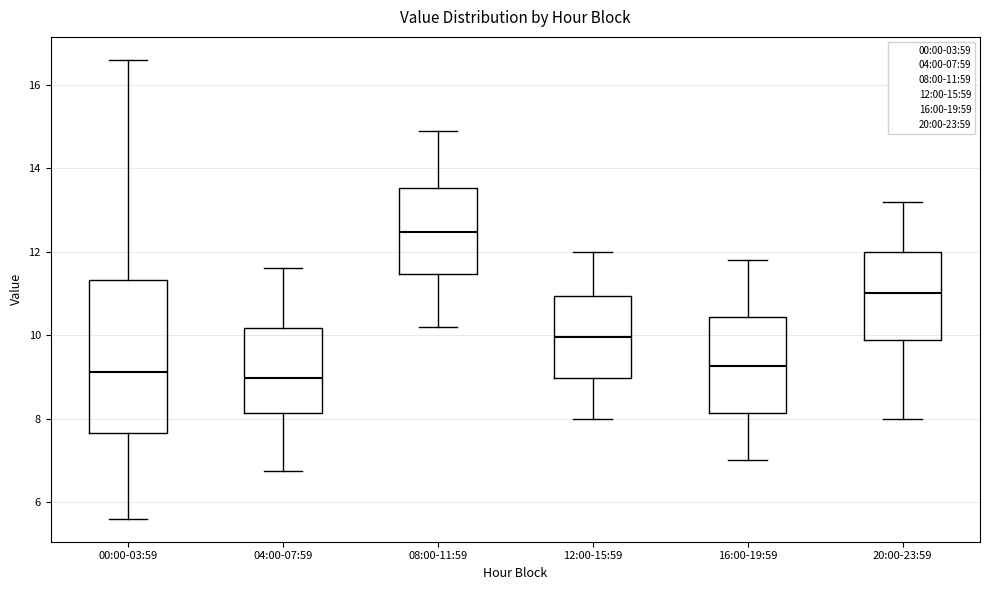

Where does the lower whisker of the box for 08:00-11:59 end on the y-axis? The values are not printed on the chart, so give them approximately, as read against the axis.

10.2